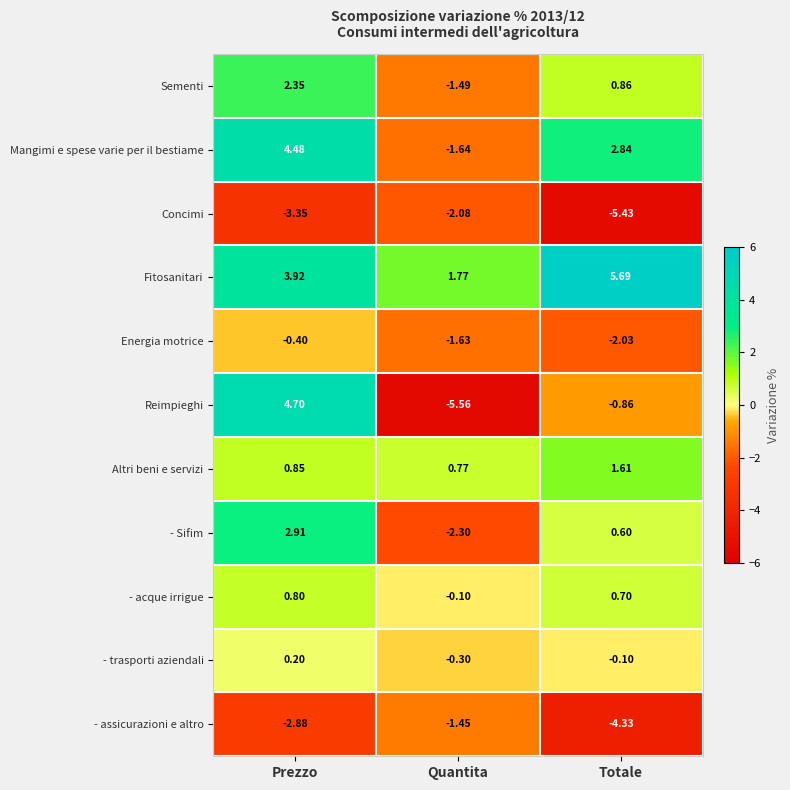

Which series changed the most between Prezzo and Quantita?

Reimpieghi